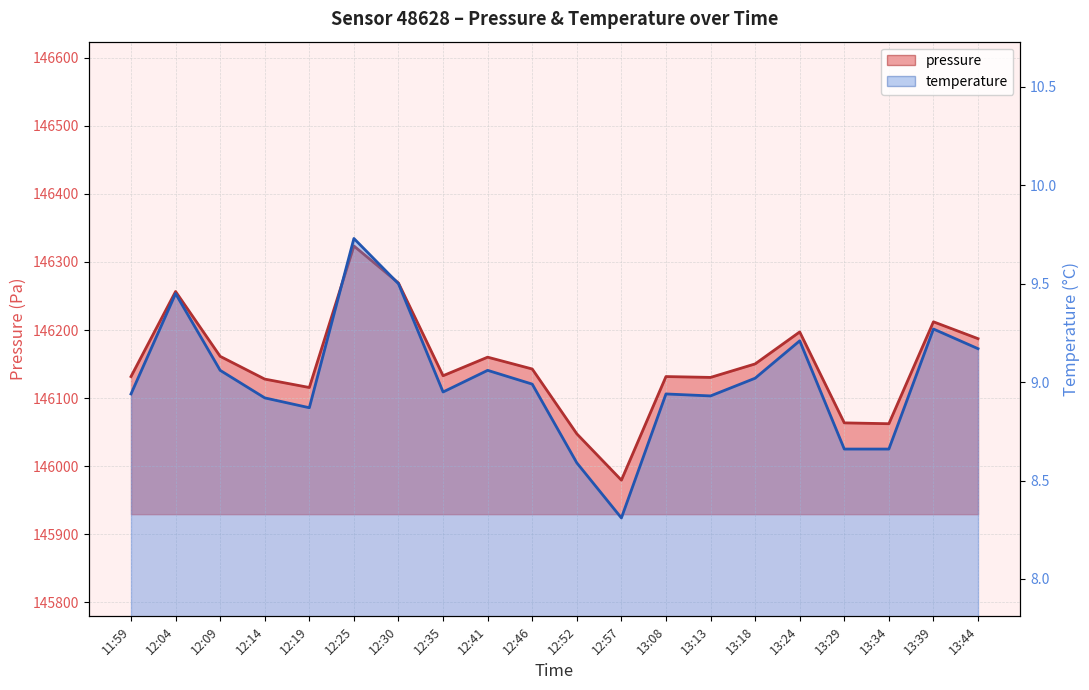

Rank the series by their maximum value, from highest to lowest.

pressure, temperature